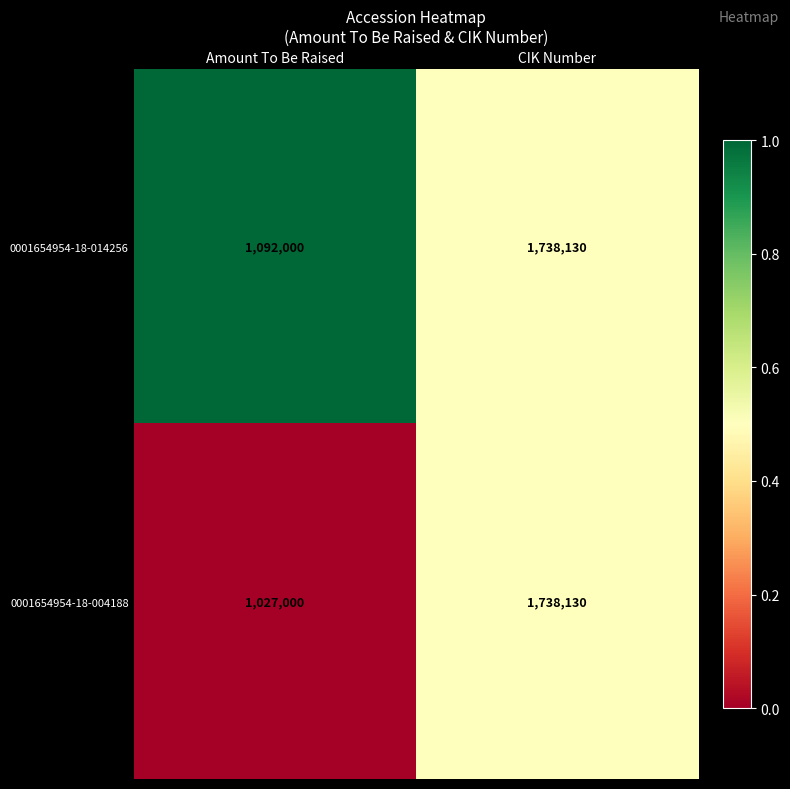

What is the spread (max minus min) of values at Amount To Be Raised?

65000